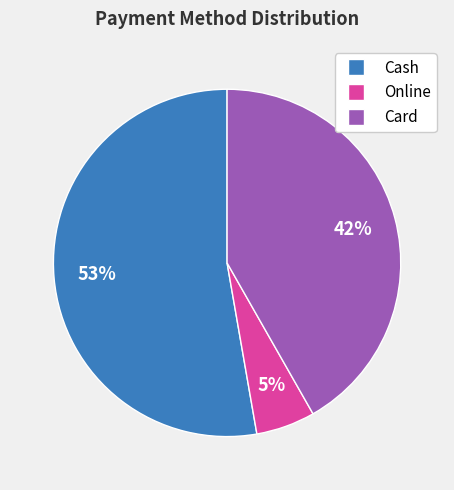

Does any single category account for the majority?

Yes